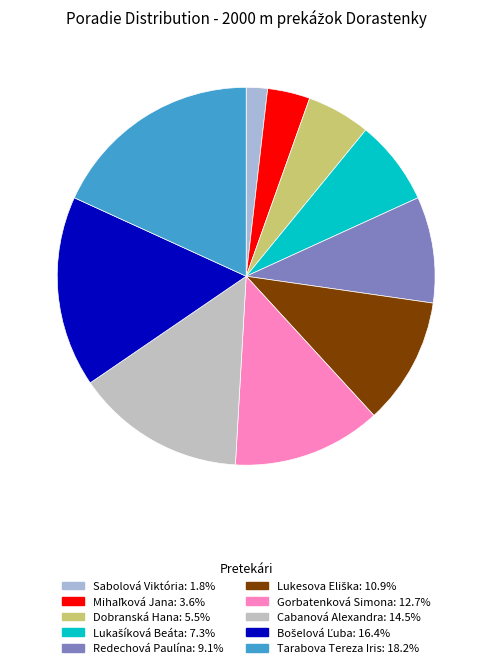

To the nearest percent, what is the difference between the largest and smallest slice percentages?

16%